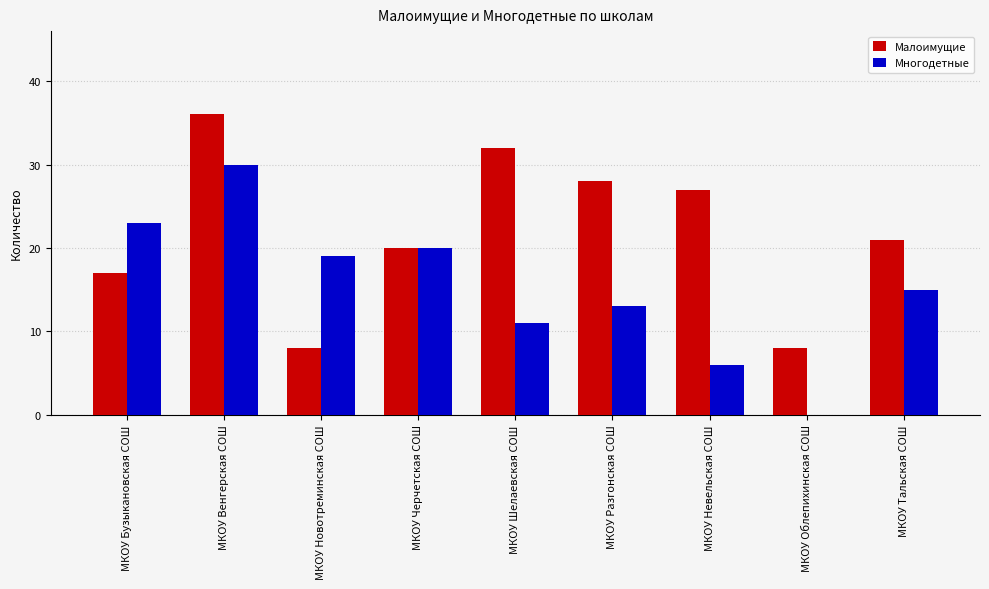

How many series are shown in this chart?

2